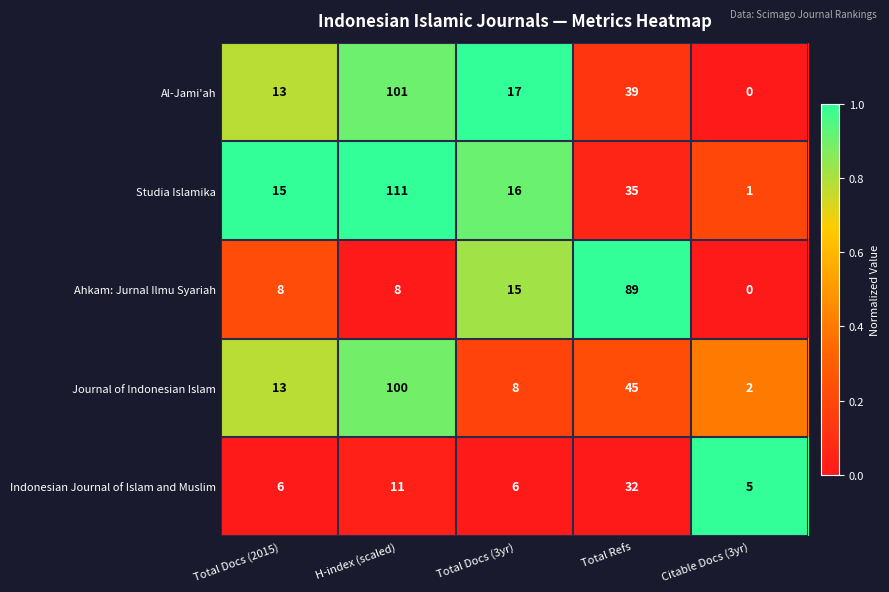

How many categories are shown in the chart?

5